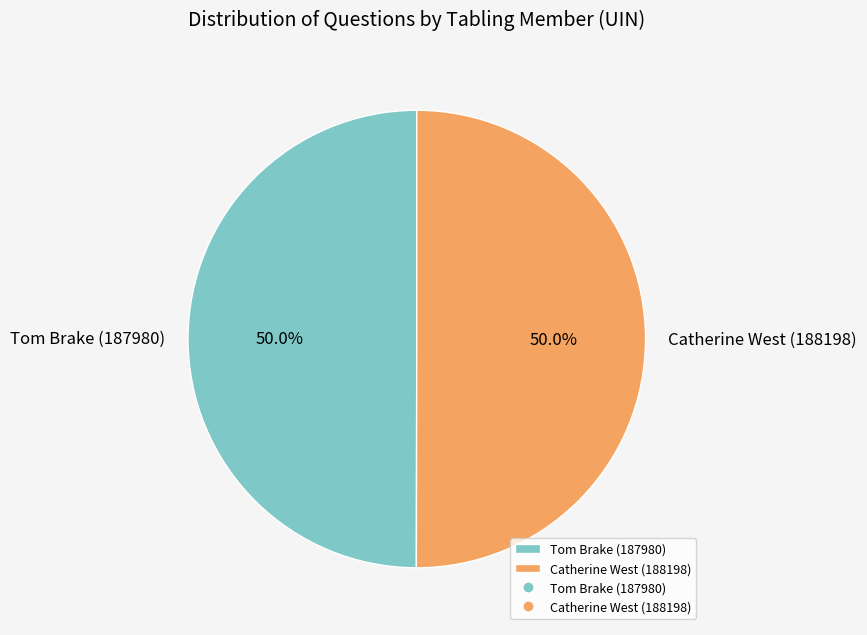

What portion of the pie excludes Catherine West (188198)?

50.0%